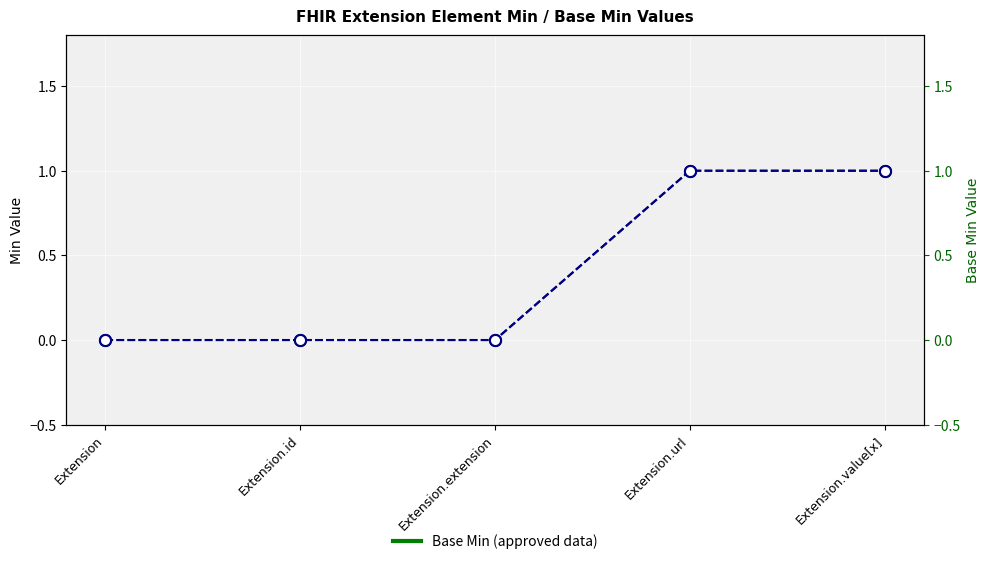

Reading right to left, transcribe all the data shown in this chart.

Base Min: Extension.value[x]=1	Extension.url=1	Extension.extension=0	Extension.id=0	Extension=0
Base Min (right): Extension.value[x]=1	Extension.url=1	Extension.extension=0	Extension.id=0	Extension=0